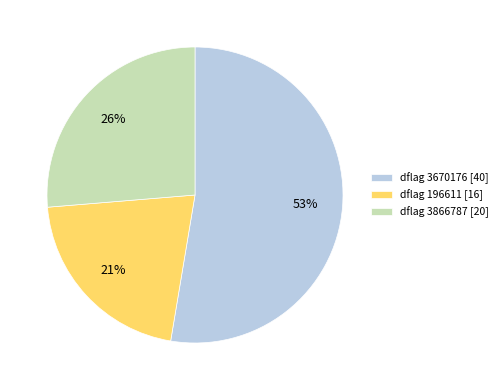

The dflag 3670176 [40] slice represents 48% of the pie. True or false?

False